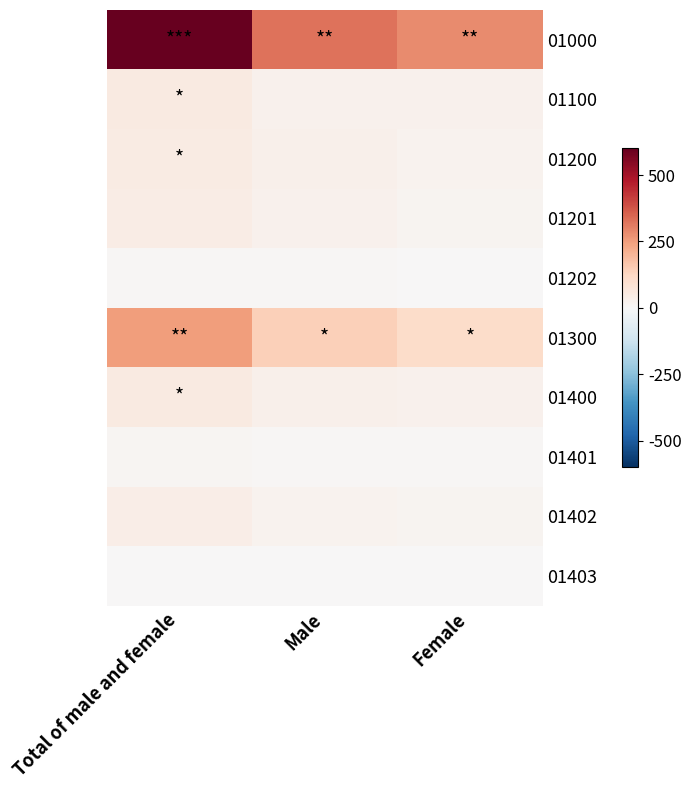

Reading right to left, list all the values displayed in this chart.

01000: Female=284	Male=325	Total of male and female=609
01100: Female=27	Male=25	Total of male and female=52
01200: Female=19	Male=32	Total of male and female=51
01201: Female=17	Male=27	Total of male and female=44
01202: Female=2	Male=5	Total of male and female=7
01300: Female=108	Male=144	Total of male and female=252
01400: Female=26	Male=29	Total of male and female=55
01401: Female=8	Male=5	Total of male and female=13
01402: Female=16	Male=22	Total of male and female=38
01403: Female=2	Male=2	Total of male and female=4